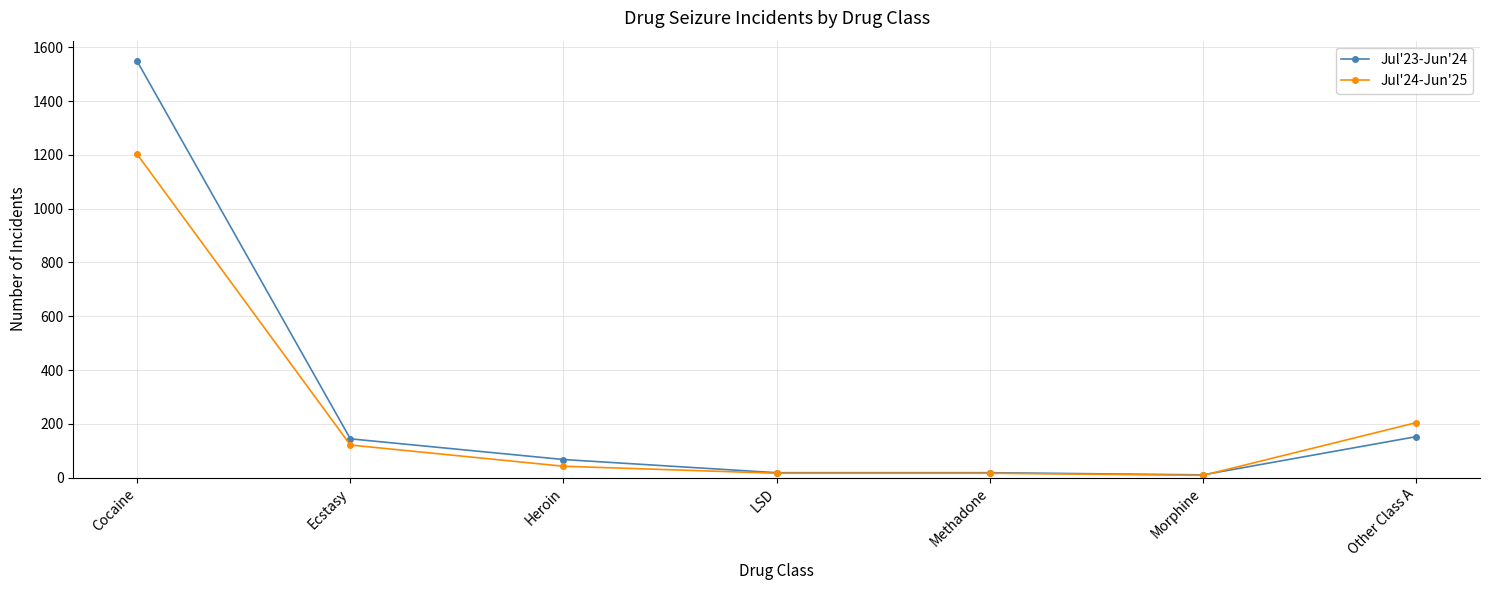

True or false: Jul'24-Jun'25 has a value of 333 at Other Class A.

False